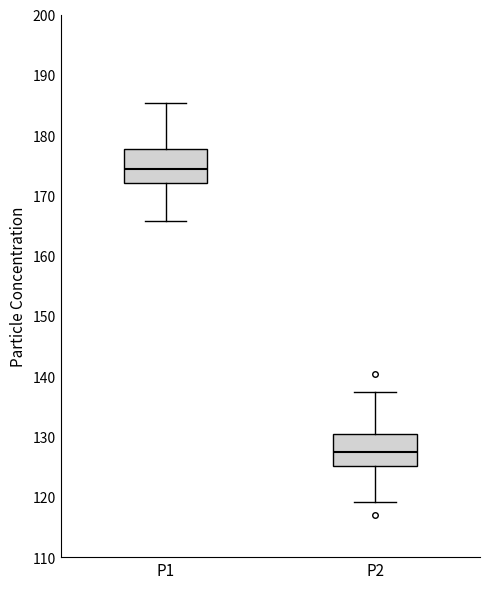

Reading left to right, transcribe this box plot: for each box, give where its median line is, the range the box spans, and where its two whiskers end, as read against the y-axis. The values are not printed on the chart, so give them approximately, as read against the axis.

P1: median 174, box 172 to 178, whiskers 166 to 185
P2: median 127, box 125 to 130, whiskers 119 to 137